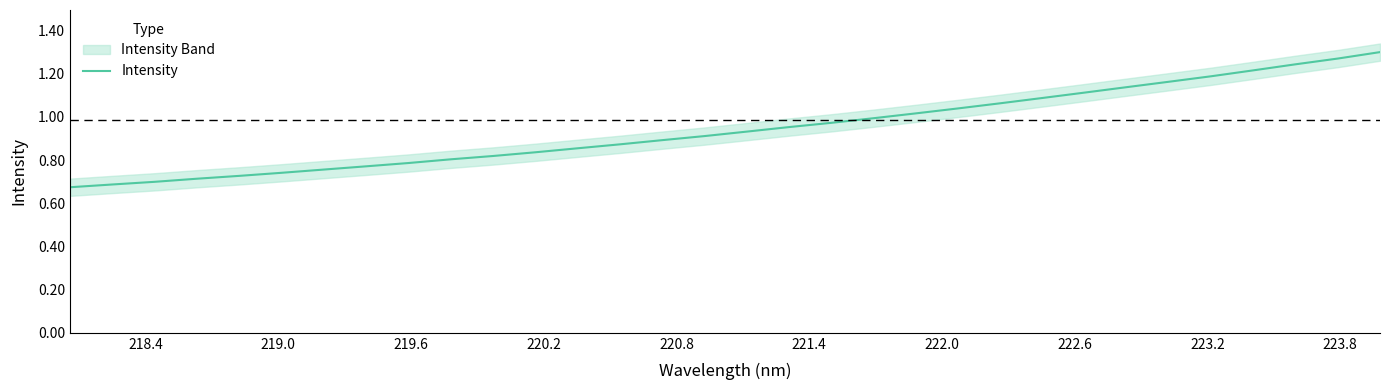

How many data points does each series have?

32